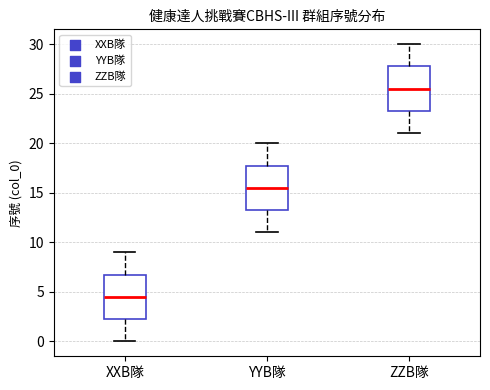

Which box's median line is the highest?

ZZB隊